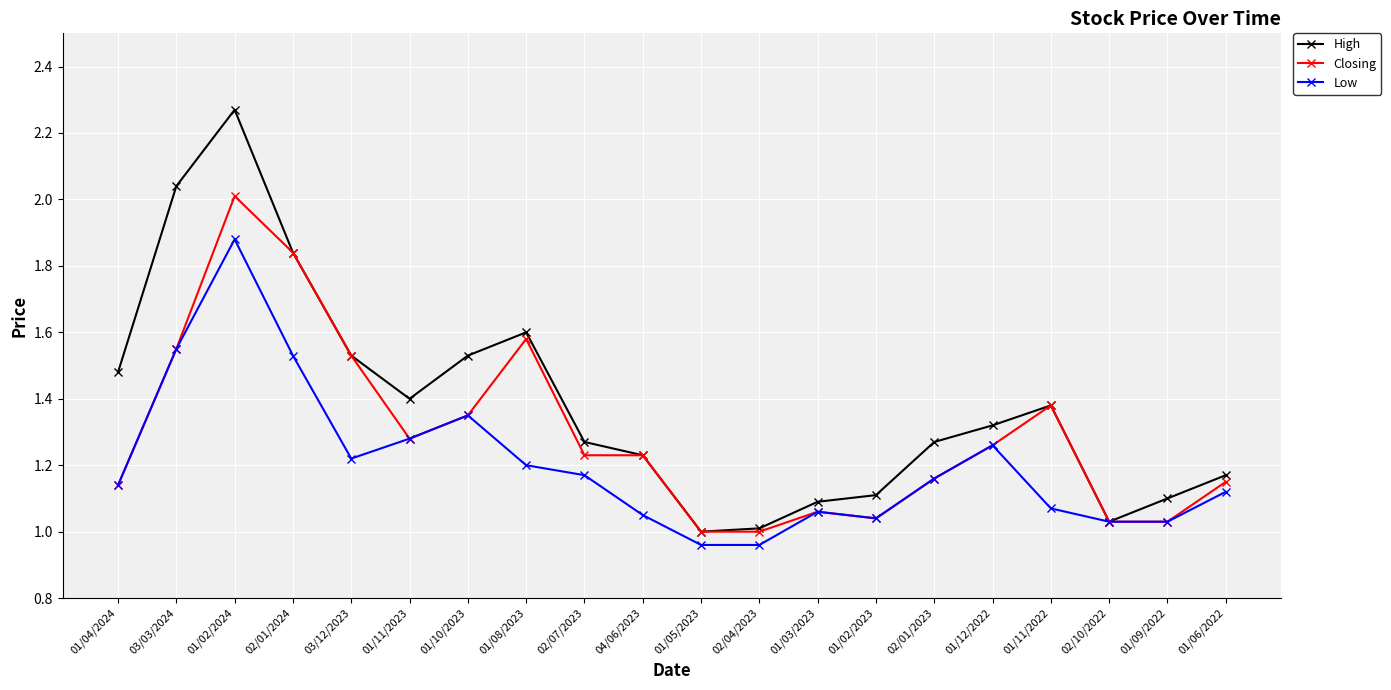

The value of Closing at 01/11/2023 is 1.8. True or false?

False